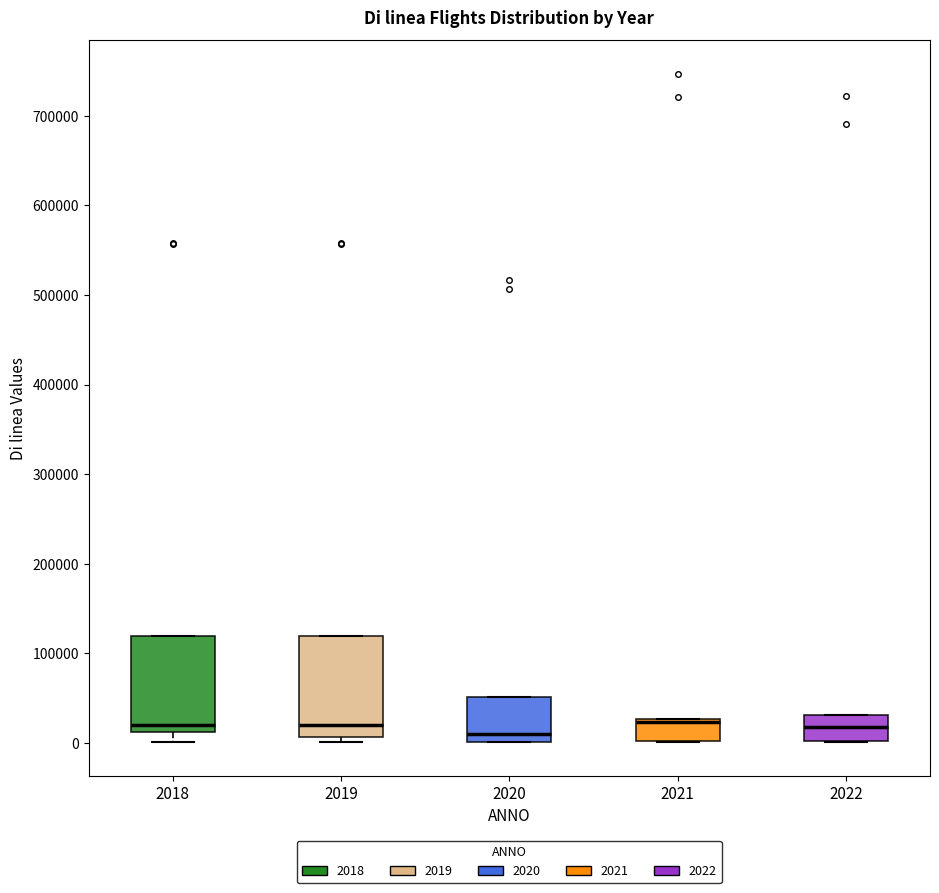

Where does the median line of the box at x = 2018 sit on the y-axis? The values are not printed on the chart, so give them approximately, as read against the axis.

20000